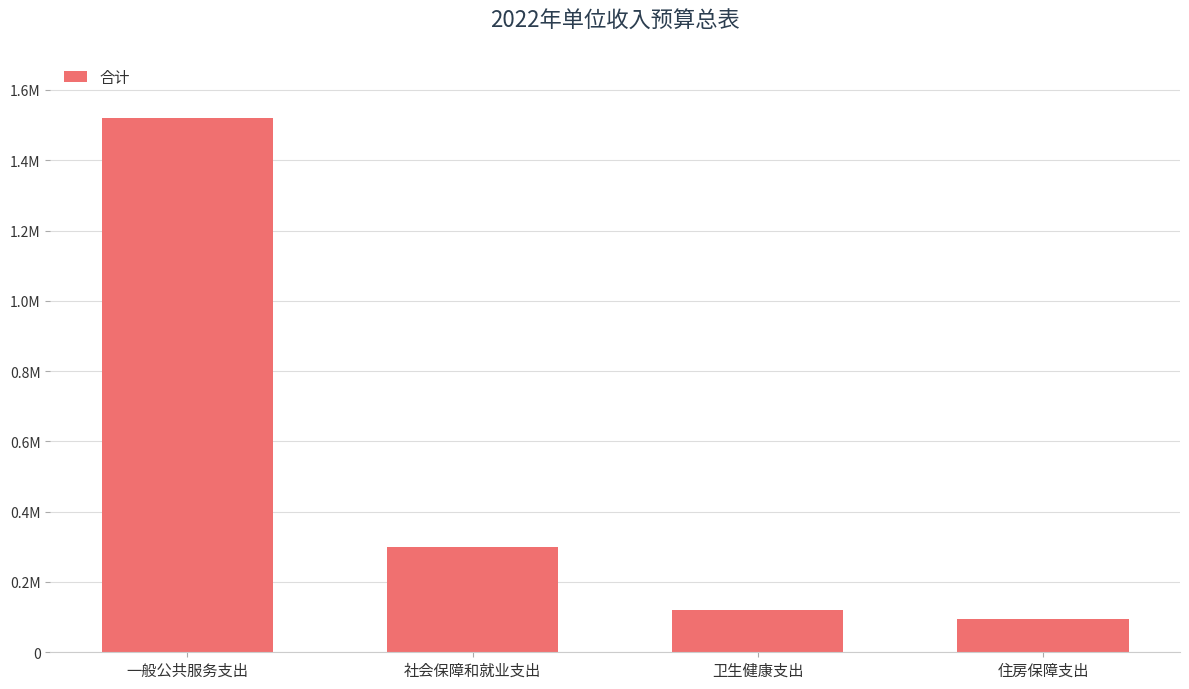

What is the change in value from 卫生健康支出 to 住房保障支出?

-25000